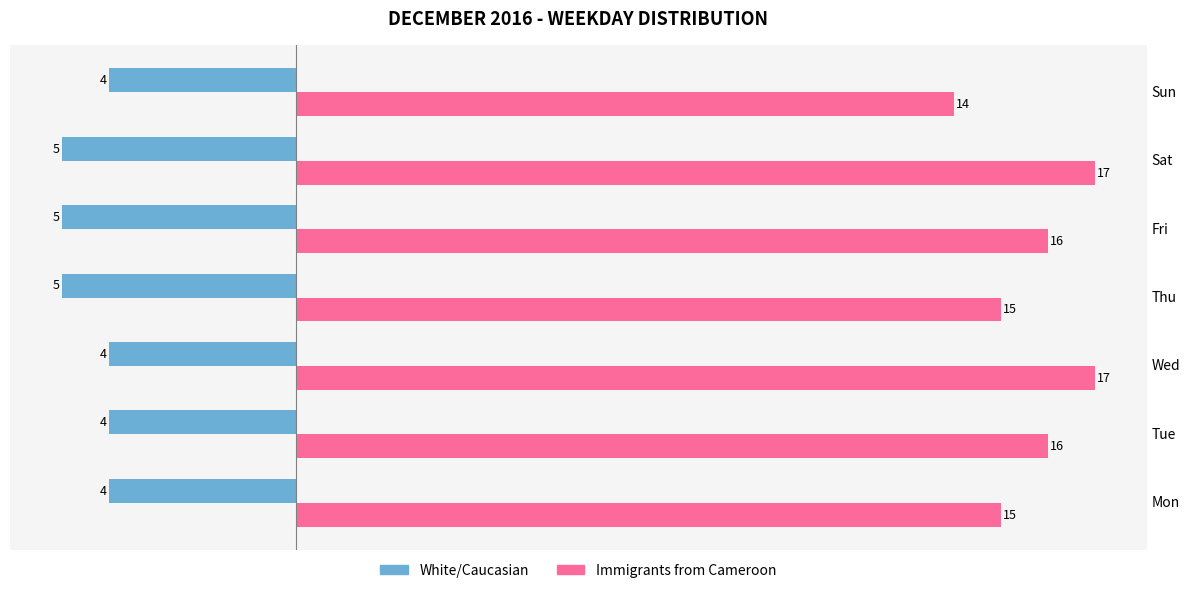

The Immigrants from Cameroon series shows 17 at Sat. True or false?

True